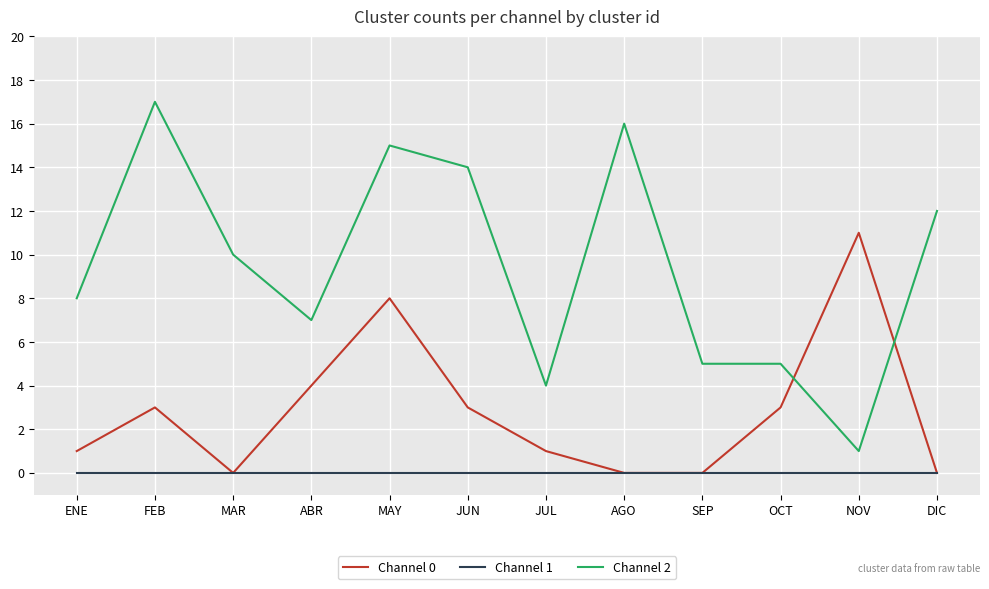

What is the difference between the maximum and second lowest values in the Channel 0 series?

11